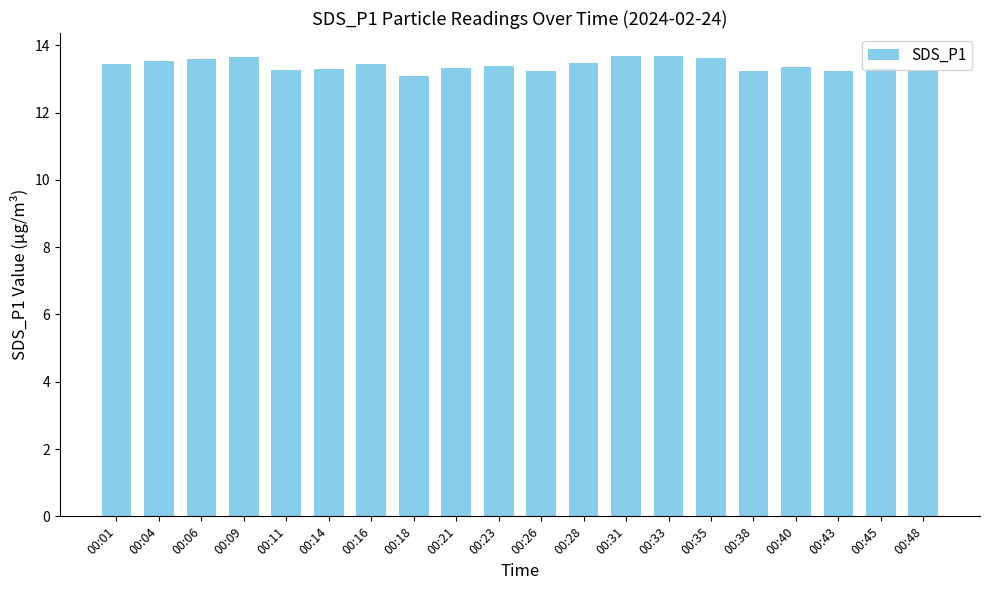

What is the smallest value displayed?

13.1